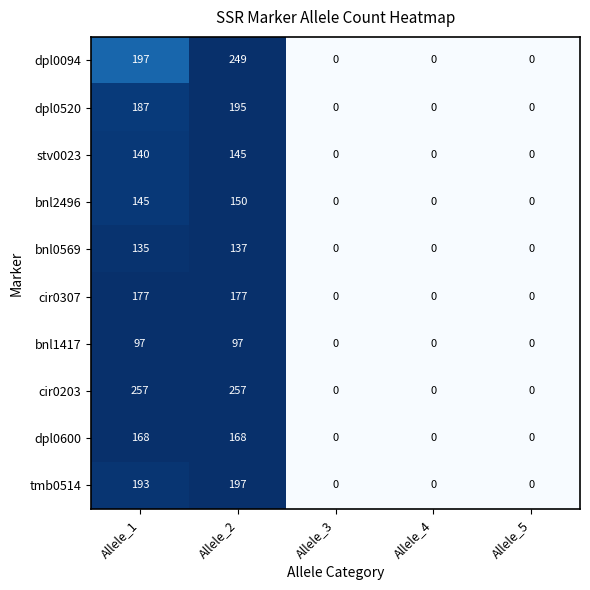

What is the total value across all series at Allele_2?

1772